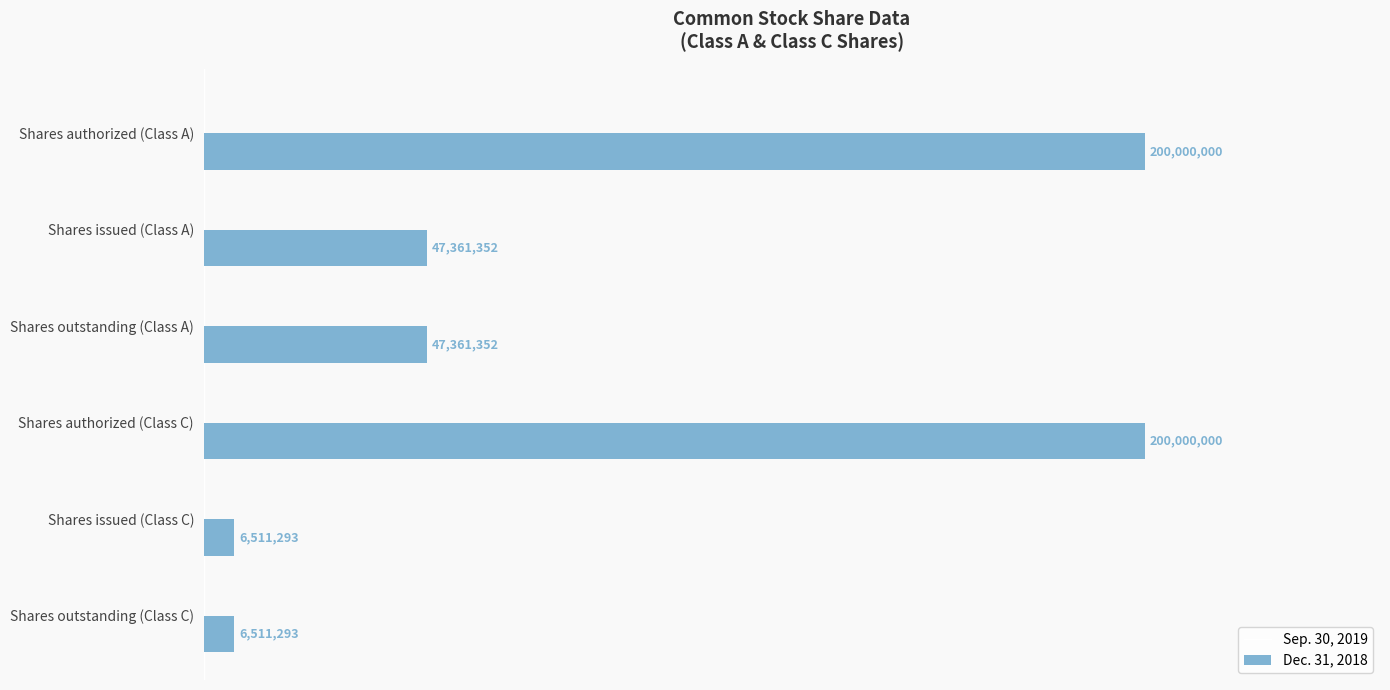

Are the bars horizontal?

Yes